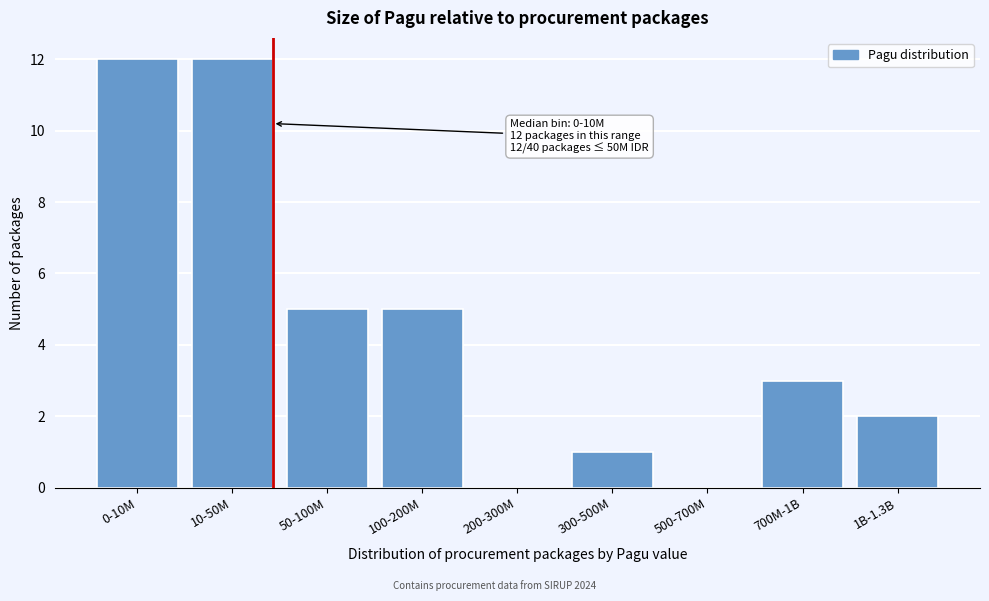

Reading right to left, transcribe all the data shown in this chart.

1B-1.3B=2	700M-1B=3	500-700M=0	300-500M=1	200-300M=0	100-200M=5	50-100M=5	10-50M=12	0-10M=12